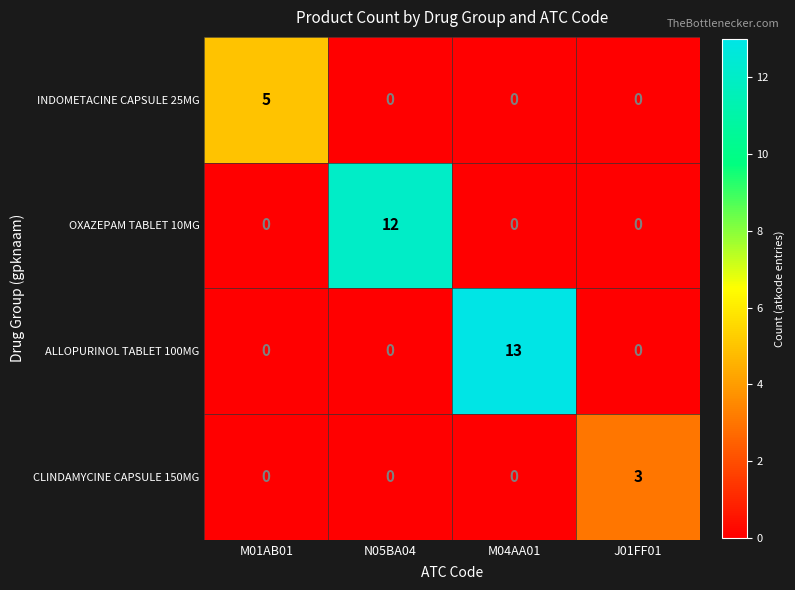

Reading left to right, transcribe all the data shown in this chart.

INDOMETACINE CAPSULE 25MG: 5	0	0	0
OXAZEPAM TABLET 10MG: 0	12	0	0
ALLOPURINOL TABLET 100MG: 0	0	13	0
CLINDAMYCINE CAPSULE 150MG: 0	0	0	3